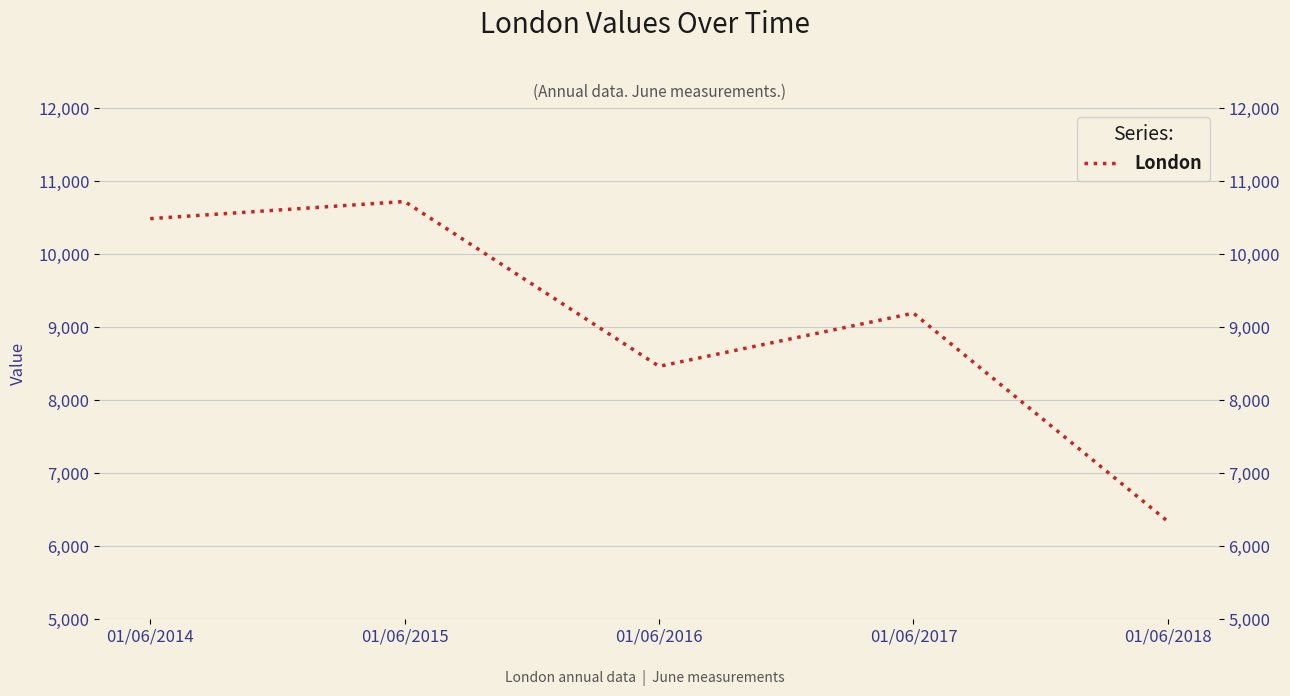

What is the sum of all values?

45202